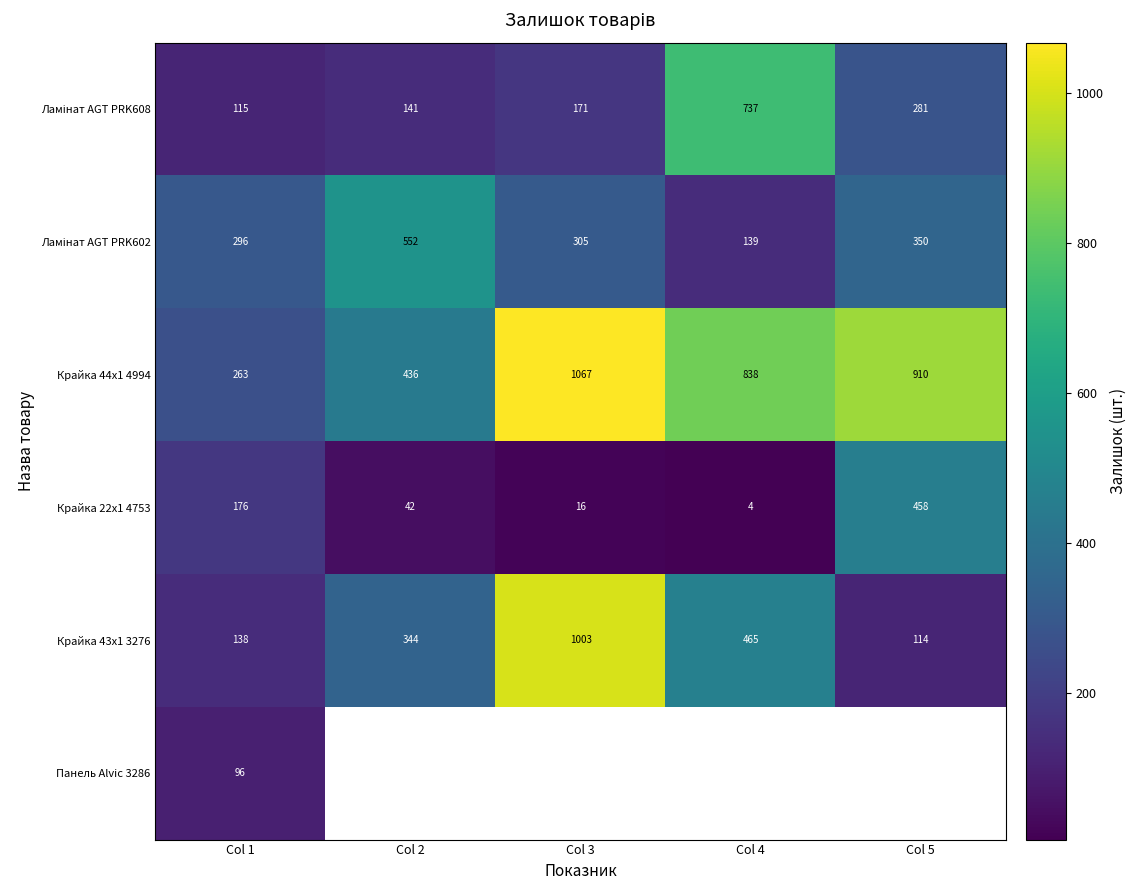

Is it true that Крайка 44x1 4994 equals 910 at Col 5?

True